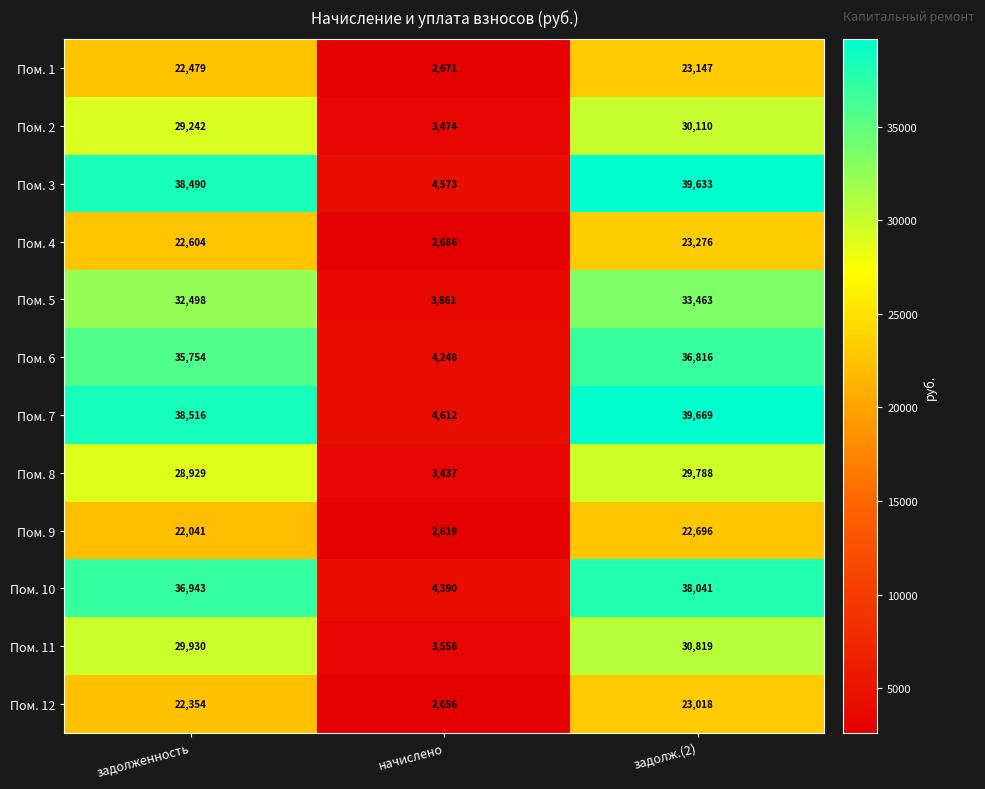

At which category is the sum across all series the highest?

задолж.(2)